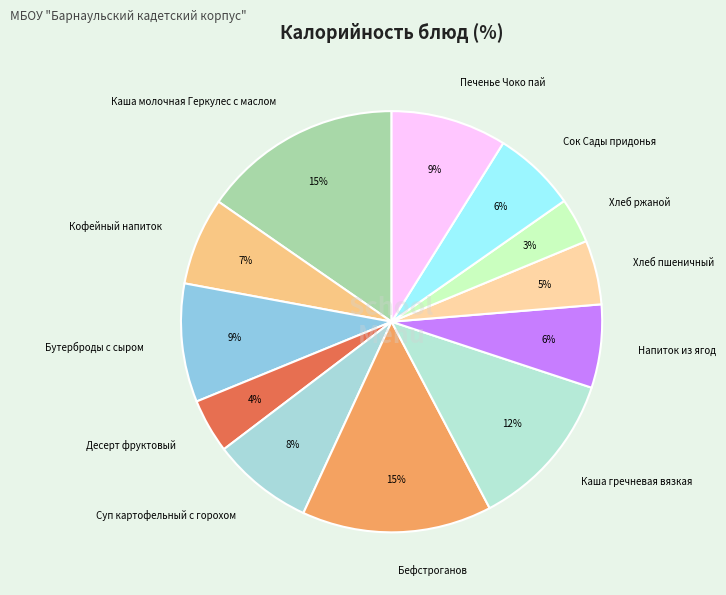

Which category has the smallest portion of the pie?

Хлеб ржаной